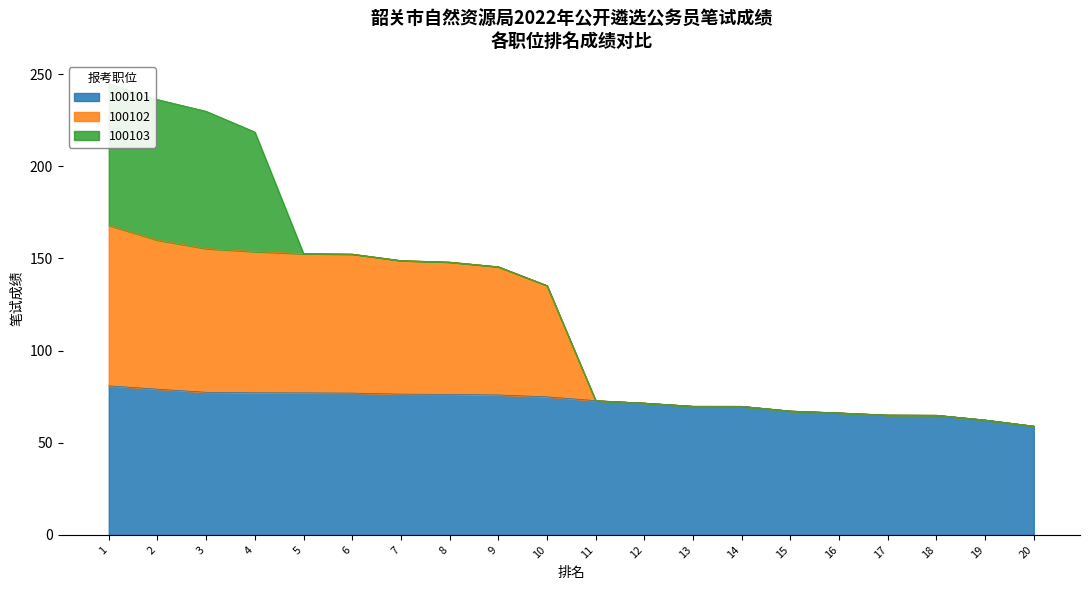

True or false: 100102 and 100101 intersect in this chart.

False